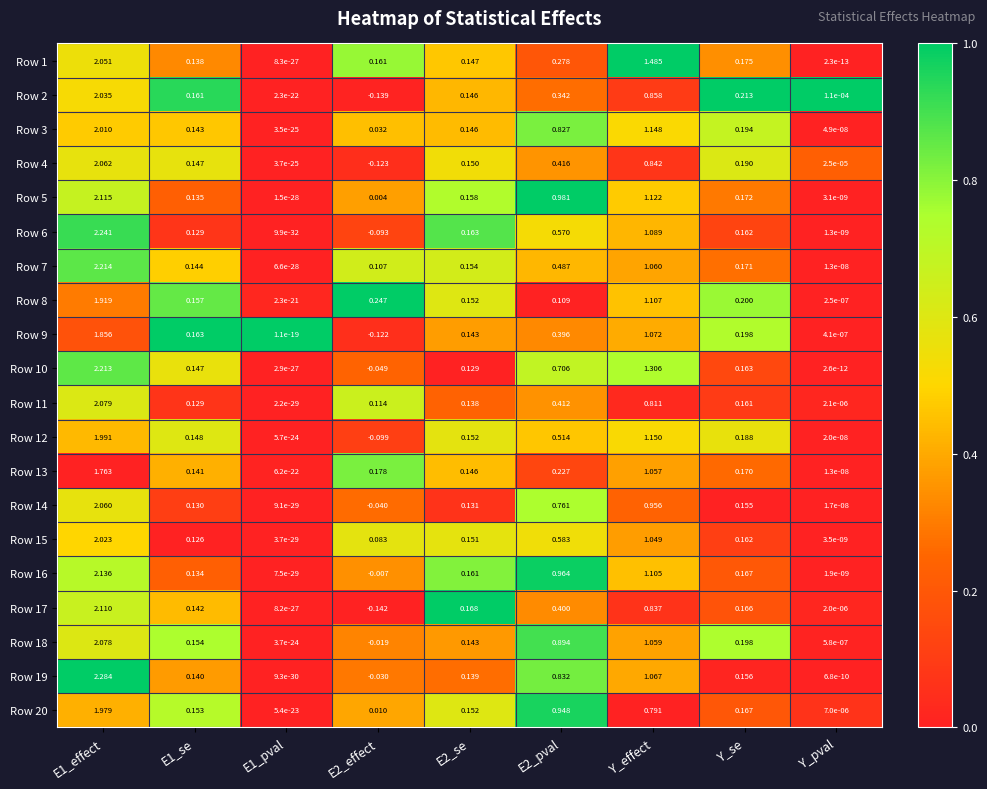

Where is Row 7 nearest to the value 1?

Y_effect